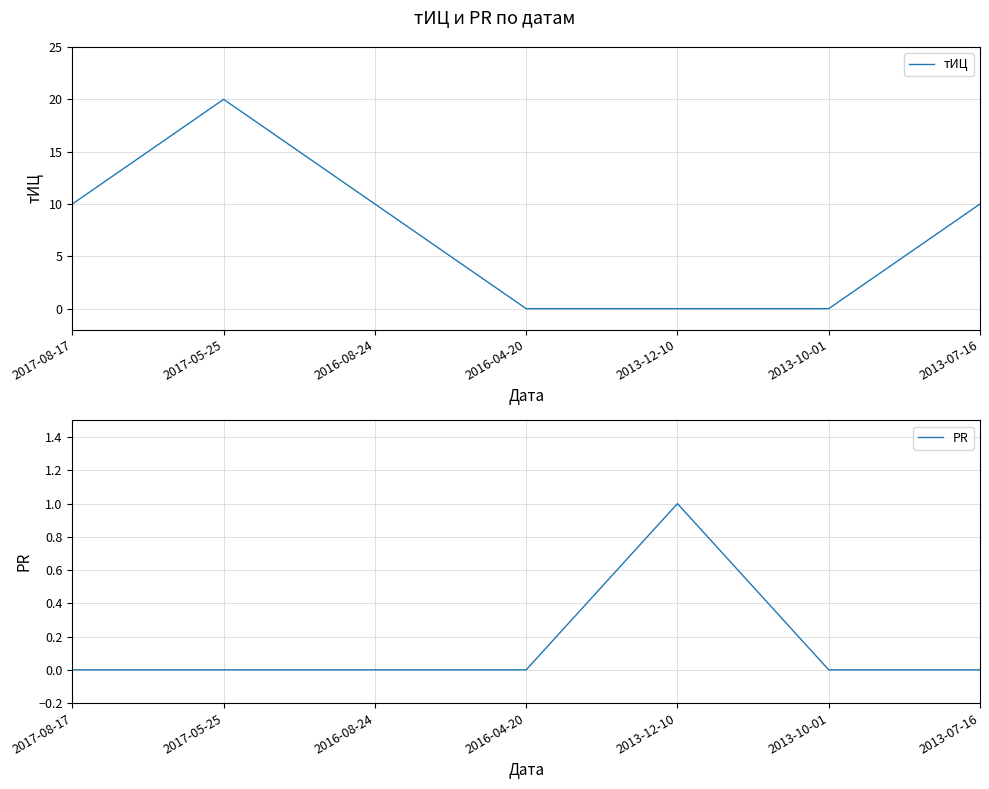

Which series has the largest total across all categories?

тИЦ